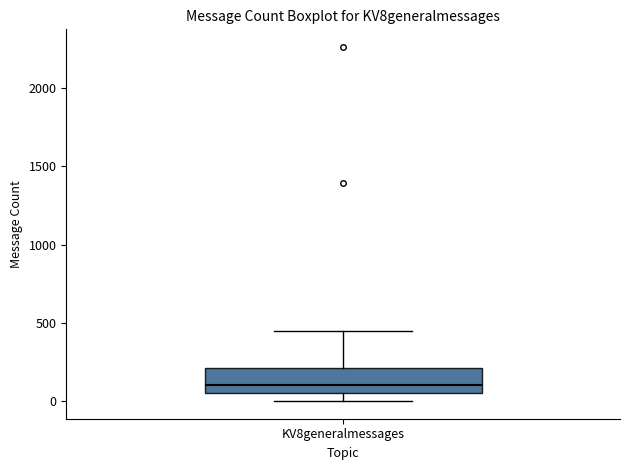

Transcribe this box plot: give where the median line is, the range the box spans, and where the two whiskers end, as read against the y-axis. The values are not printed on the chart, so give them approximately, as read against the axis.

median 100, box 50 to 200, whiskers 0 to 450